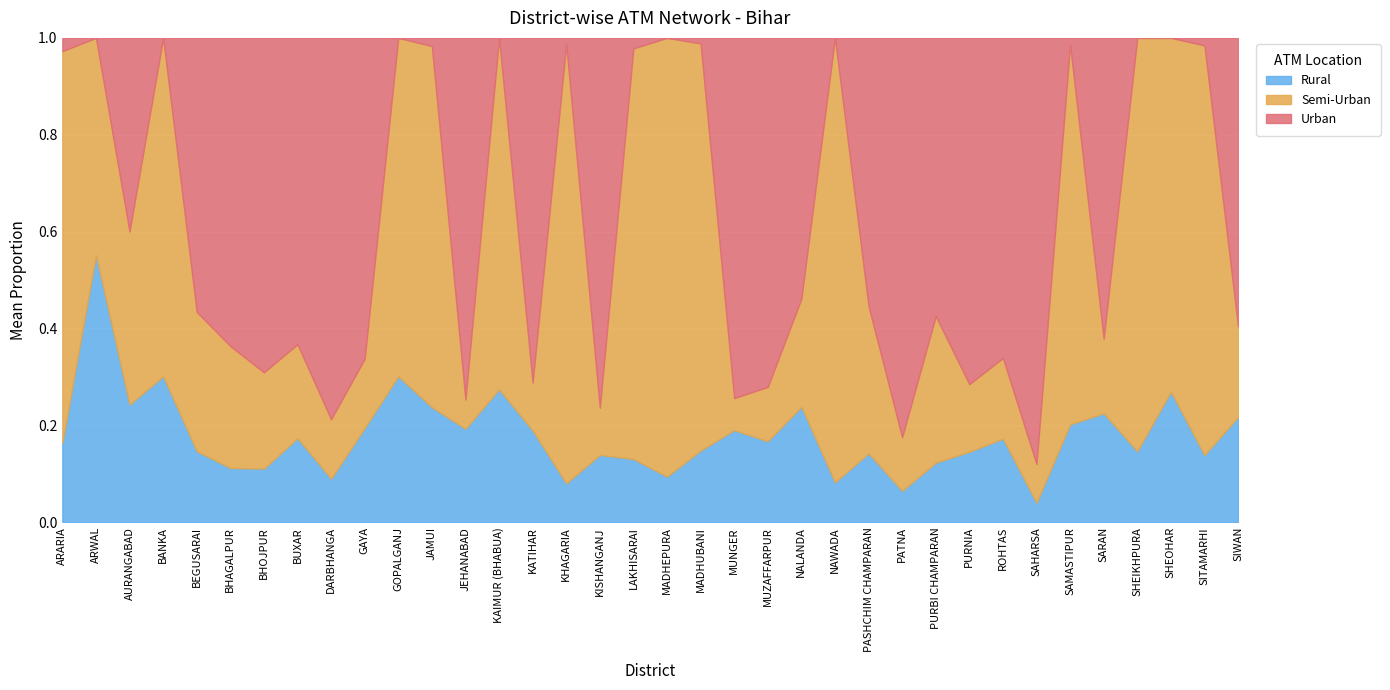

Which category has the lowest value in the Rural series?

SAHARSA